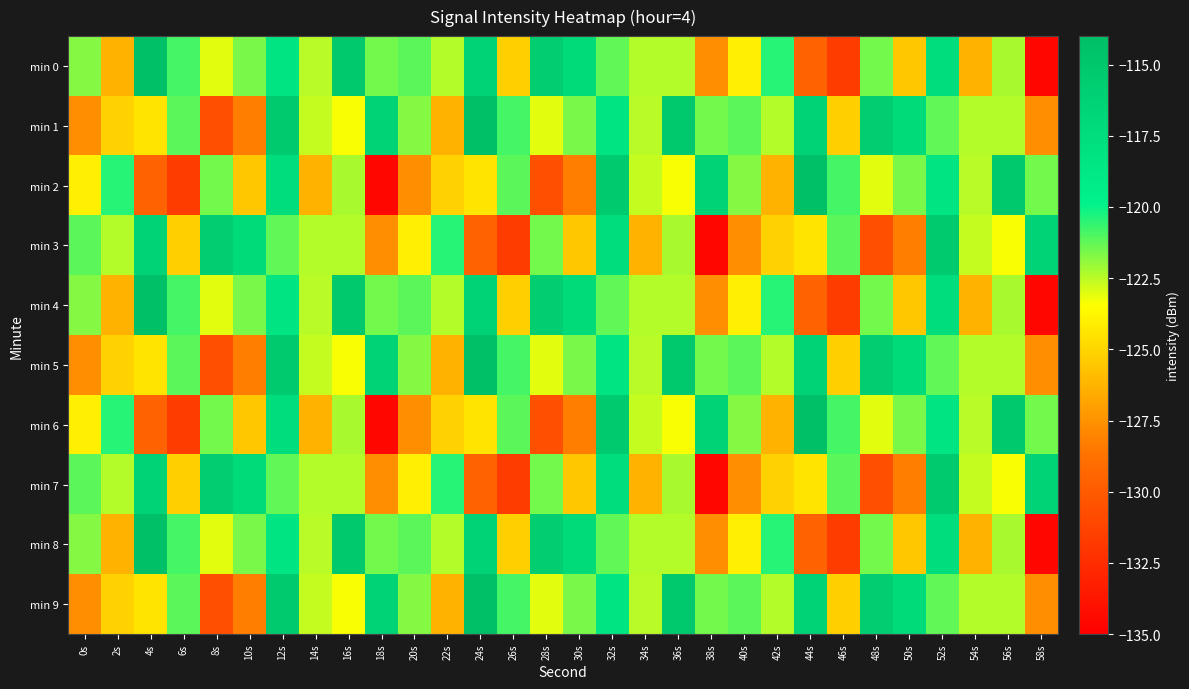

At which category is the sum across all series the highest?

12s